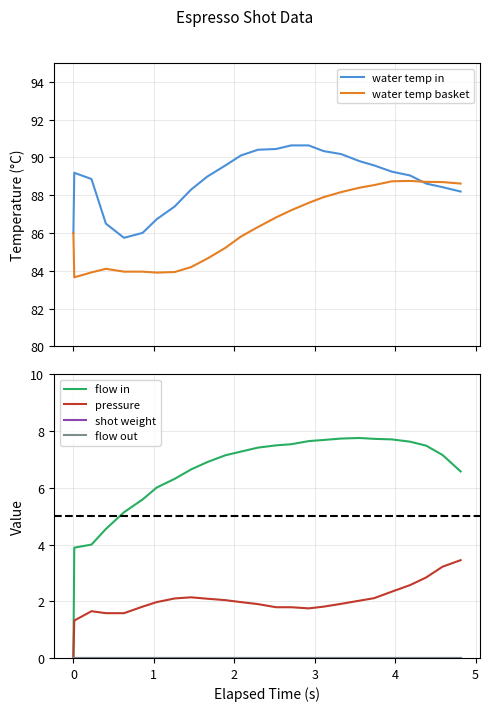

List the series in order of their peak value, lowest first.

shot weight, flow out, pressure, flow in, water temp basket, water temp in